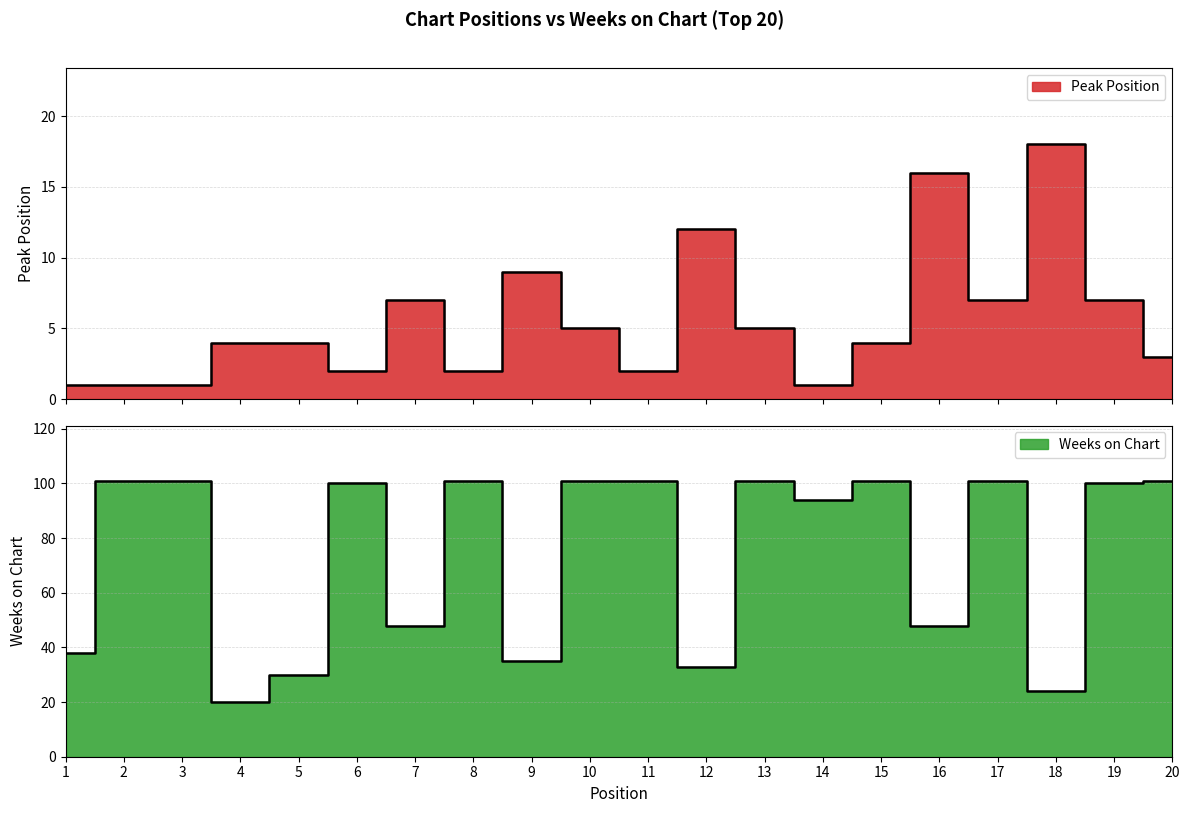

Rank the series by their average value, from lowest to highest.

Peak Position, Weeks on Chart